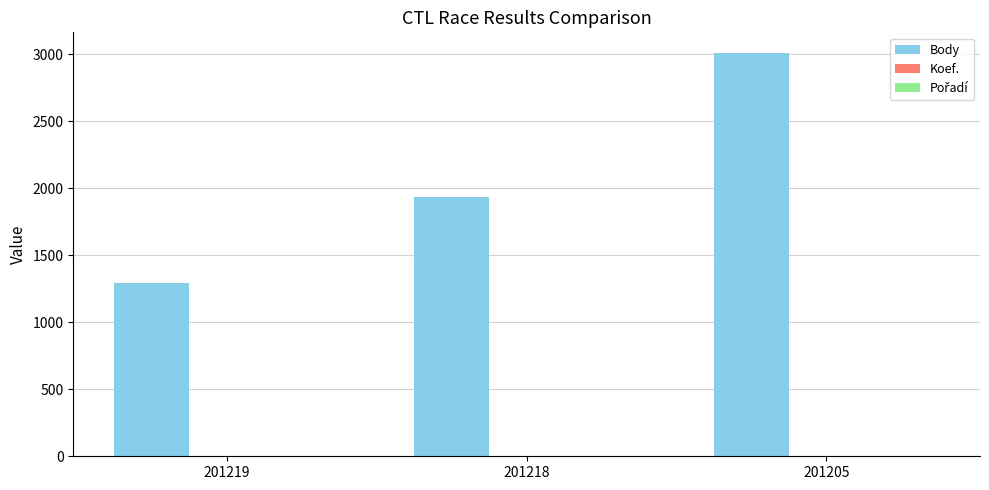

What is the sum of all Body values?

6237